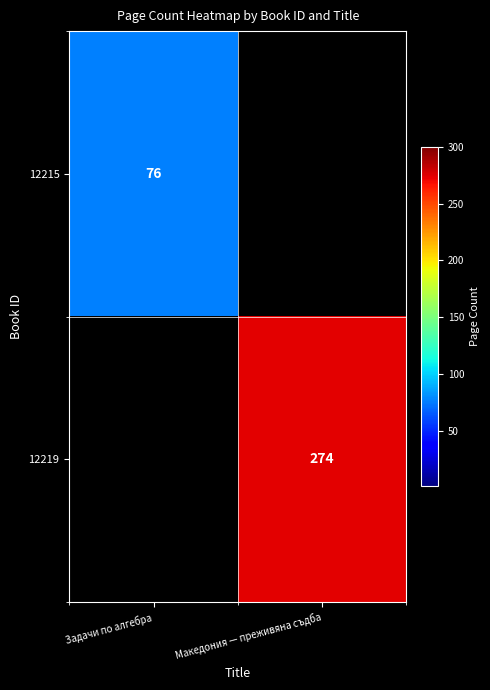

Is it true that 12215 equals 76 at Задачи по алгебра?

True